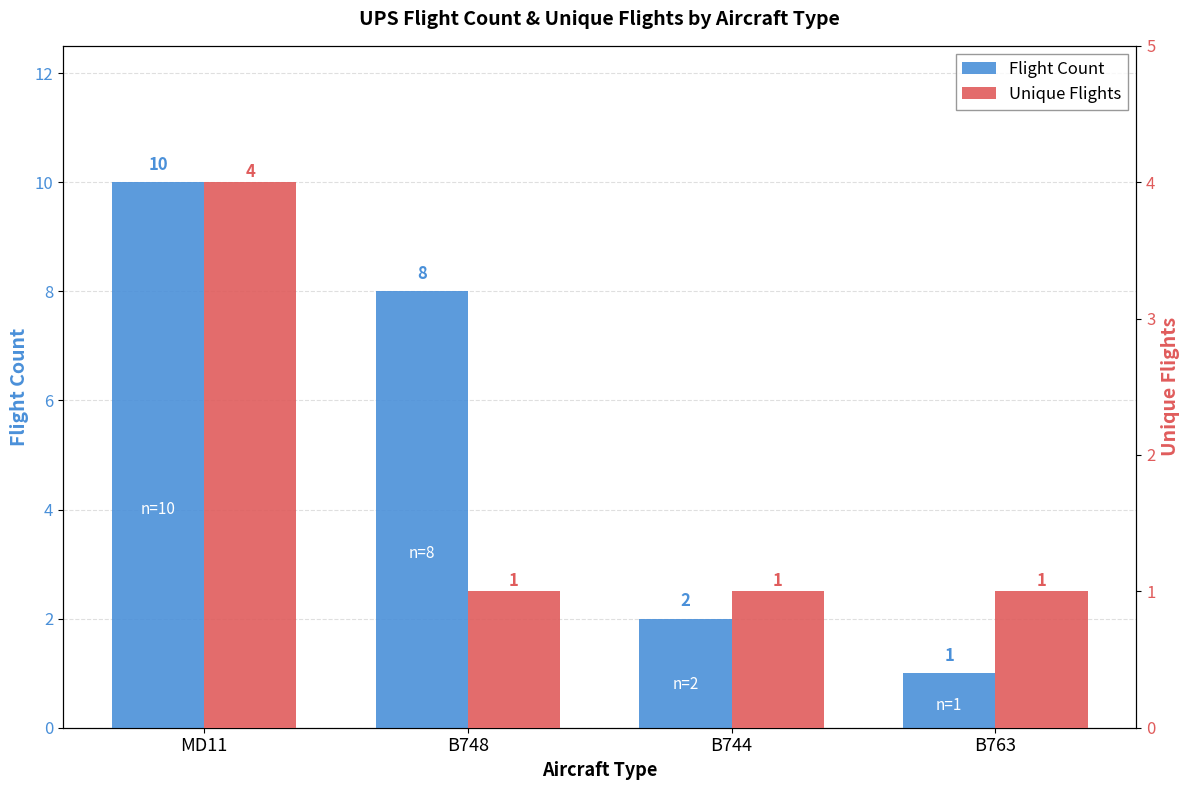

Reading left to right, transcribe all the data shown in this chart.

Flight Count: MD11=10	B748=8	B744=2	B763=1
Unique Flights: MD11=4	B748=1	B744=1	B763=1